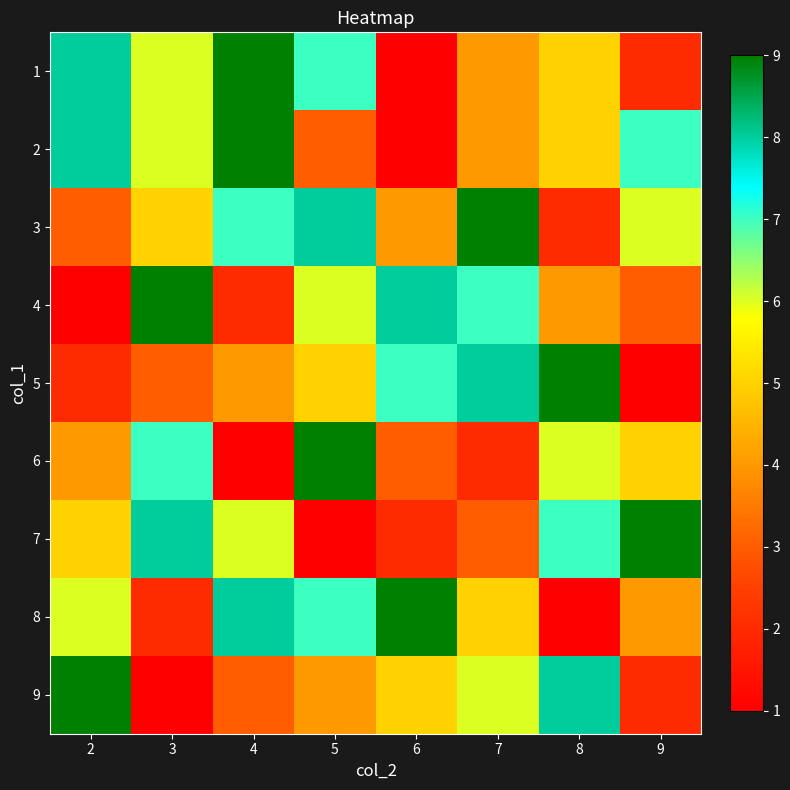

Reading left to right, list all the values displayed in this chart.

1: 2=8	3=6	4=9	5=7	6=1	7=4	8=5	9=2
2: 2=8	3=6	4=9	5=3	6=1	7=4	8=5	9=7
3: 2=3	3=5	4=7	5=8	6=4	7=9	8=2	9=6
4: 2=1	3=9	4=2	5=6	6=8	7=7	8=4	9=3
5: 2=2	3=3	4=4	5=5	6=7	7=8	8=9	9=1
6: 2=4	3=7	4=1	5=9	6=3	7=2	8=6	9=5
7: 2=5	3=8	4=6	5=1	6=2	7=3	8=7	9=9
8: 2=6	3=2	4=8	5=7	6=9	7=5	8=1	9=4
9: 2=9	3=1	4=3	5=4	6=5	7=6	8=8	9=2